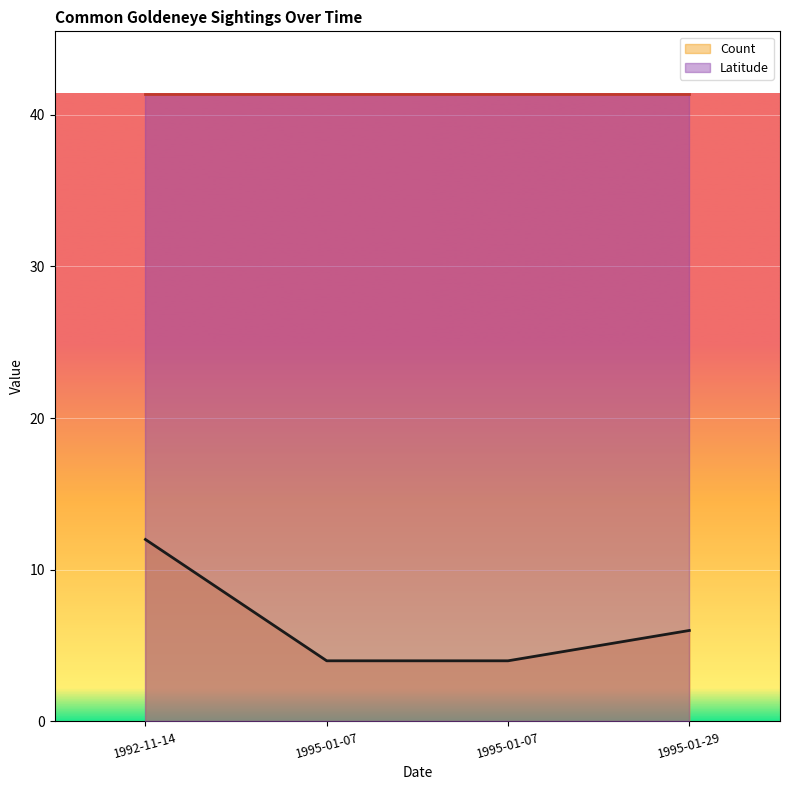

List the labels in order of value, largest first.

1992-11-14, 1995-01-29, 1995-01-07, 1995-01-07